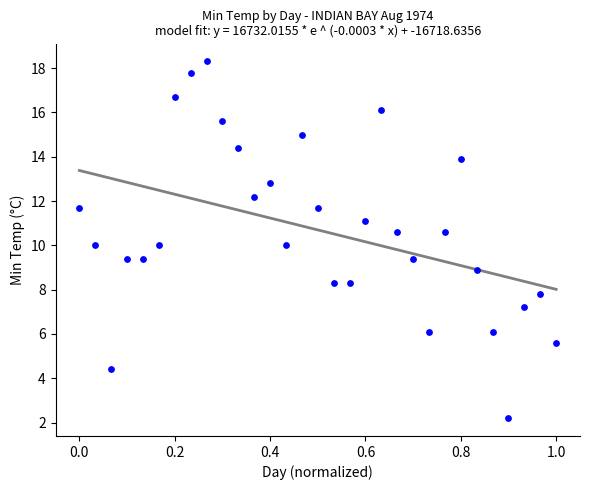

What is the range of X values (max minus min)?

1.0